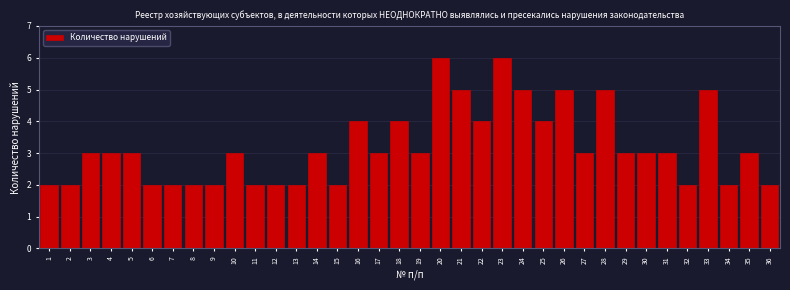

What is the difference between the maximum and second lowest values?

4